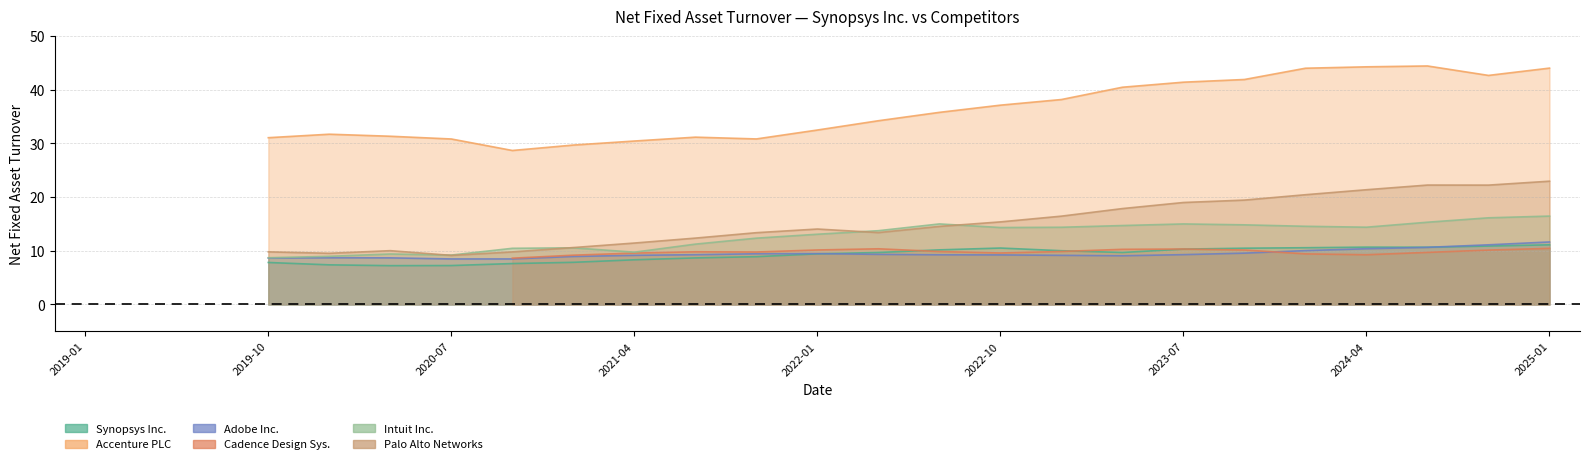

True or false: Cadence Design Sys. has more than 1 interior local peaks.

True